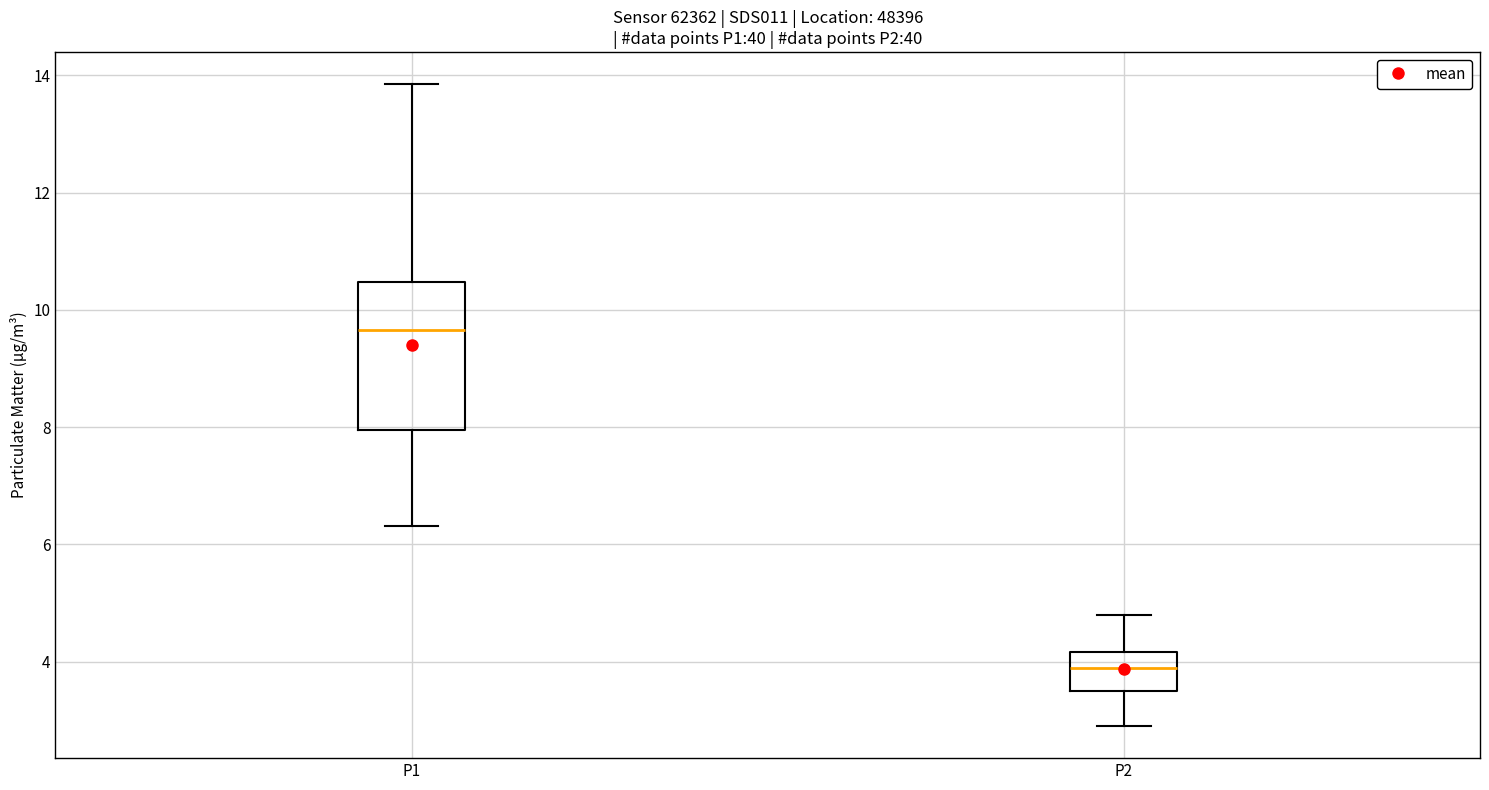

Where is the upper edge of the box for P1 on the y-axis? The values are not printed on the chart, so give them approximately, as read against the axis.

10.4